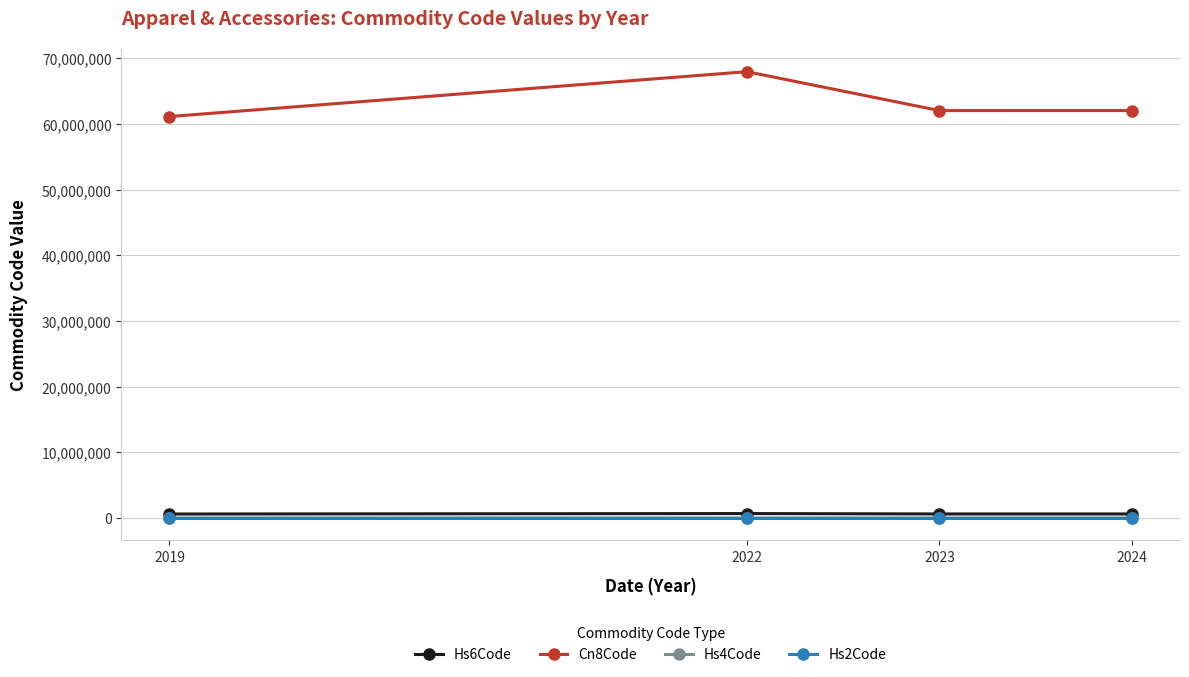

Which series has the largest range (max minus min)?

Cn8Code